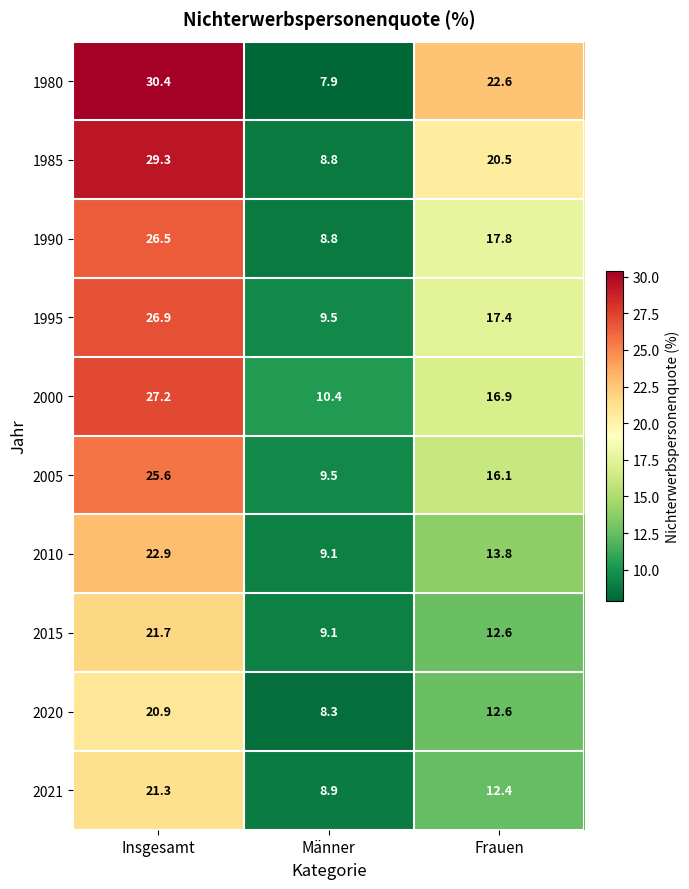

Reading left to right, transcribe all the data shown in this chart.

1980: Insgesamt=30.4	Männer=7.9	Frauen=22.6
1985: Insgesamt=29.3	Männer=8.8	Frauen=20.5
1990: Insgesamt=26.5	Männer=8.8	Frauen=17.8
1995: Insgesamt=26.9	Männer=9.5	Frauen=17.4
2000: Insgesamt=27.2	Männer=10.4	Frauen=16.9
2005: Insgesamt=25.6	Männer=9.5	Frauen=16.1
2010: Insgesamt=22.9	Männer=9.1	Frauen=13.8
2015: Insgesamt=21.7	Männer=9.1	Frauen=12.6
2020: Insgesamt=20.9	Männer=8.3	Frauen=12.6
2021: Insgesamt=21.3	Männer=8.9	Frauen=12.4